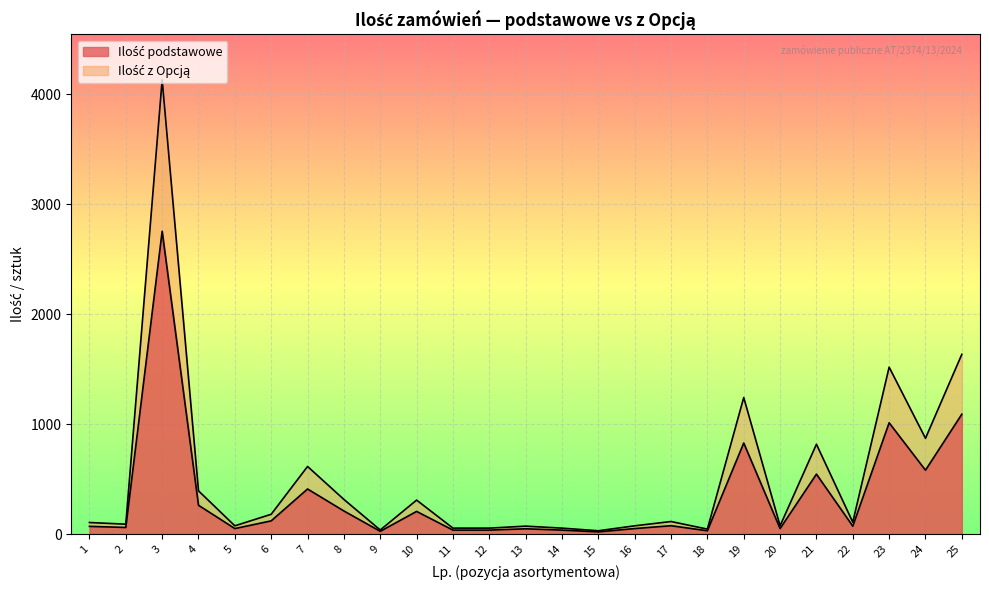

Where is Ilość podstawowe nearest to the value 1387?

25